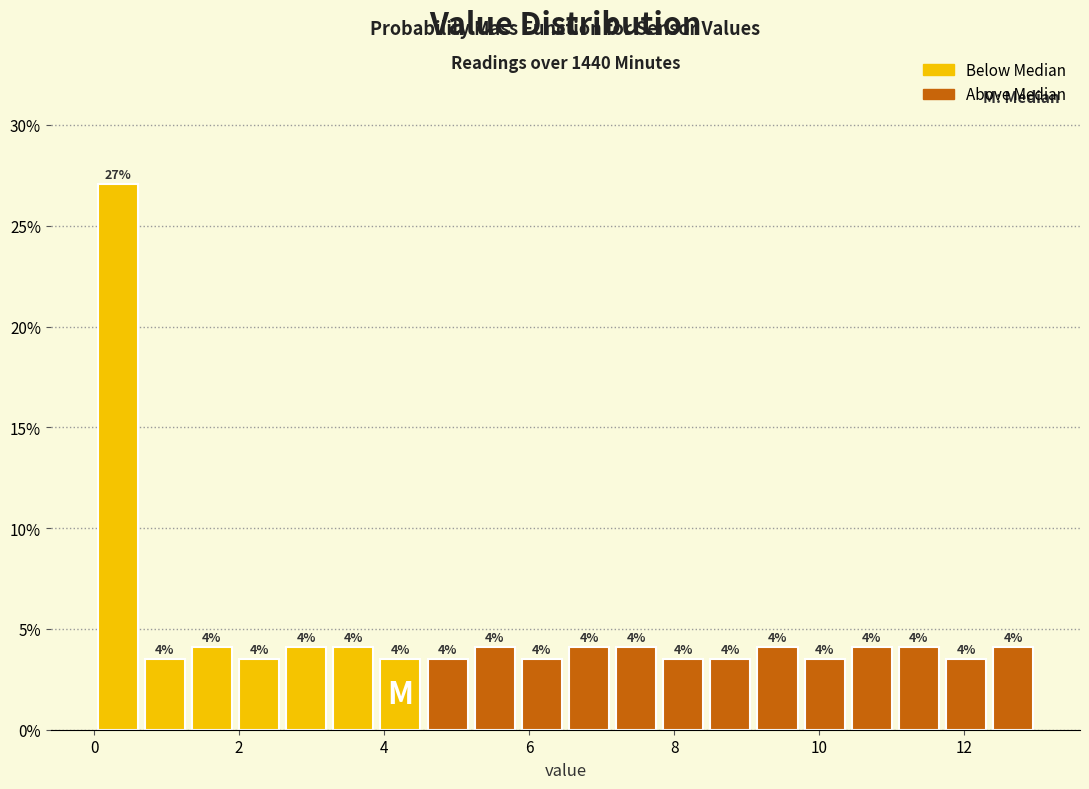

Around what value on the x-axis is the tallest bar? Give the approximate position of its centre, as read against the axis.

0.4